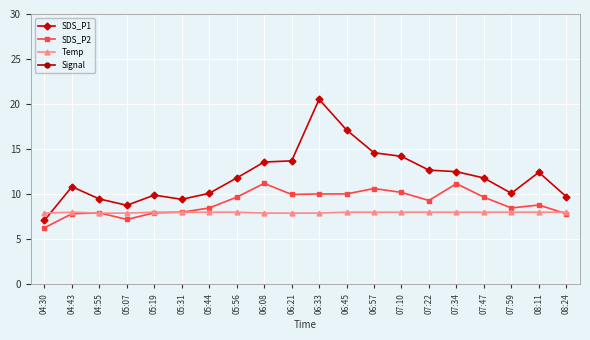

True or false: SDS_P2 and SDS_P1 cross at least once.

False